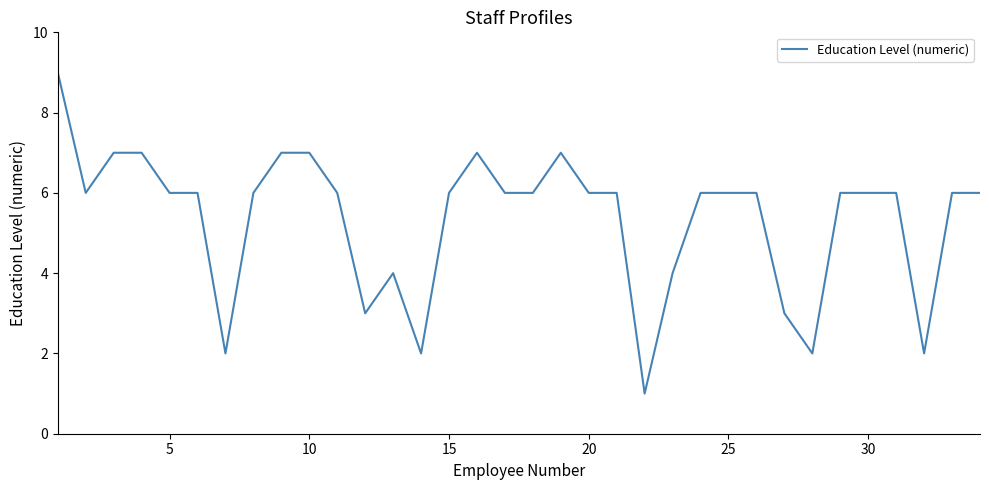

What is the maximum value shown in the chart?

9